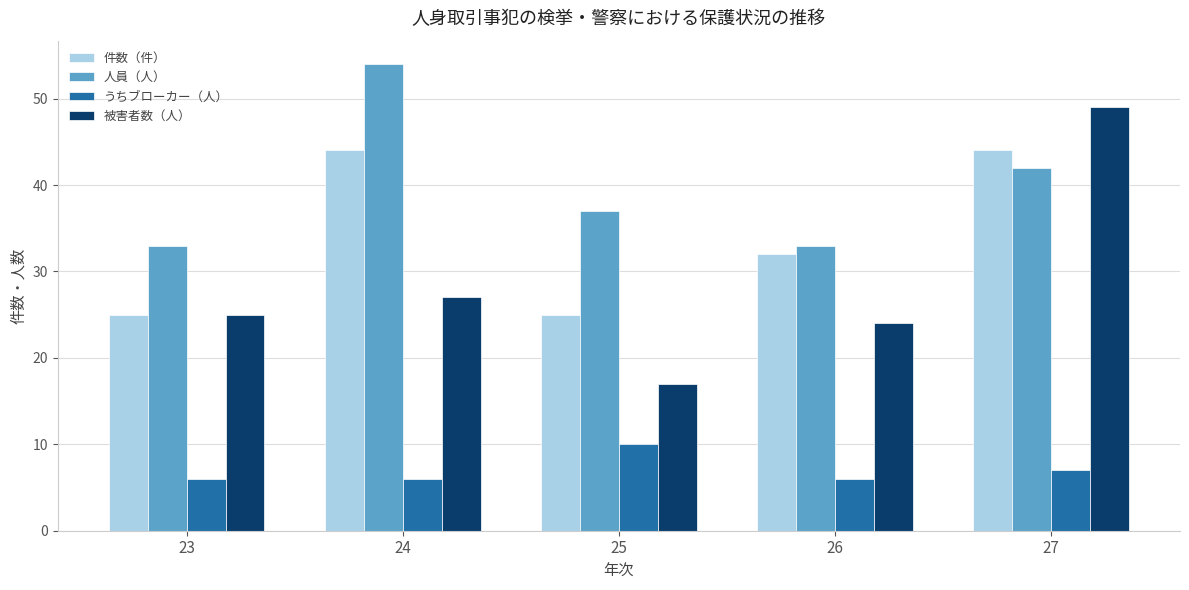

Reading right to left, what are all the values shown in this chart?

件数（件）: 27=44	26=32	25=25	24=44	23=25
人員（人）: 27=42	26=33	25=37	24=54	23=33
うちブローカー（人）: 27=7	26=6	25=10	24=6	23=6
被害者数（人）: 27=49	26=24	25=17	24=27	23=25